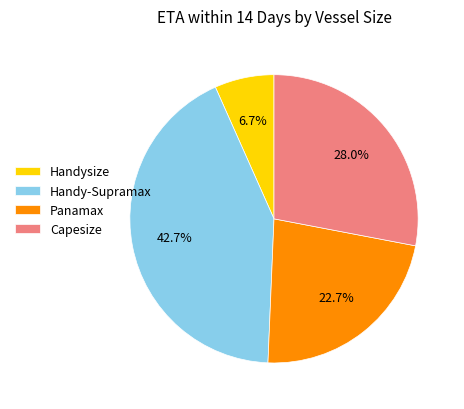

What is the largest slice in the pie chart?

Handy-Supramax